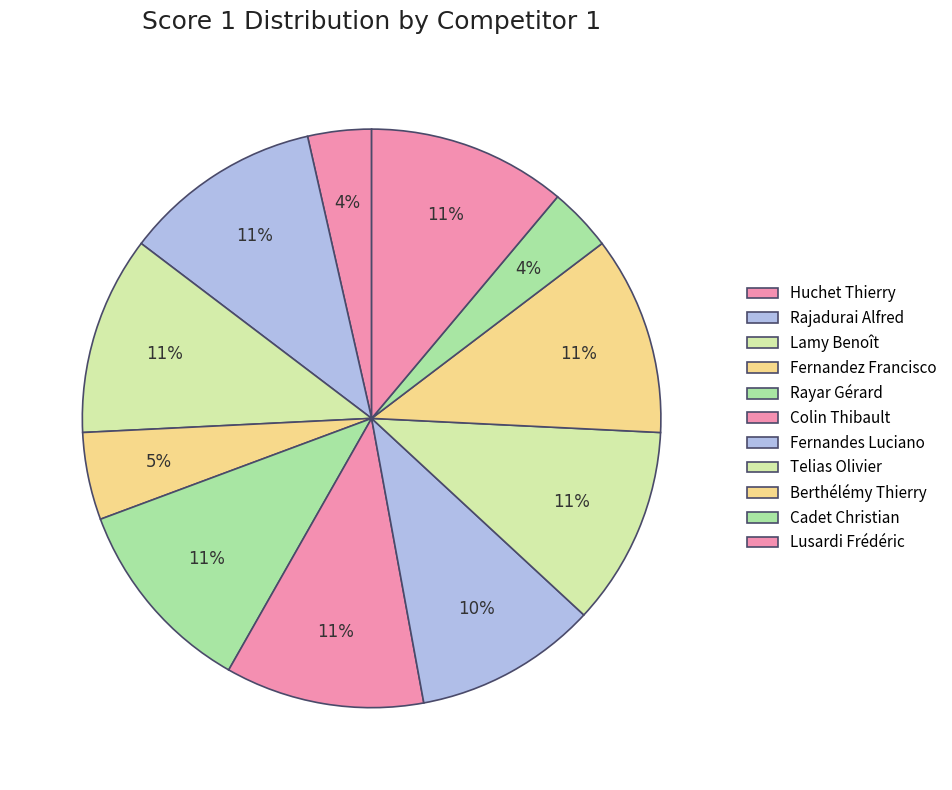

What percentage is the Huchet Thierry slice, to the nearest percent?

4%